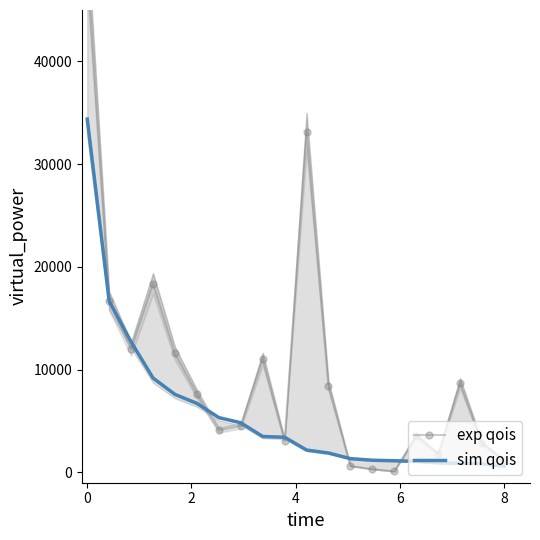

True or false: sim qois has a value of 16676.5 at 0.

False